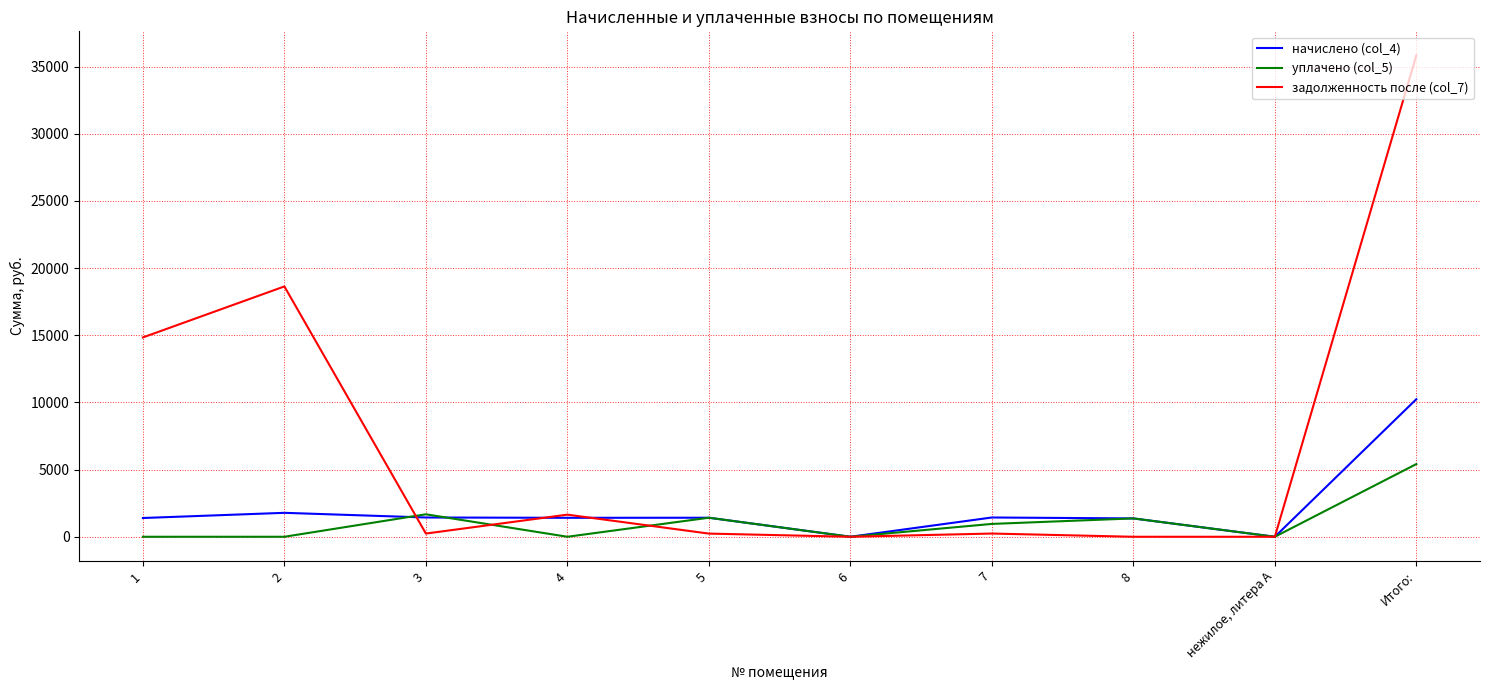

At which label is начислено (col_4) closest to 5120?

2